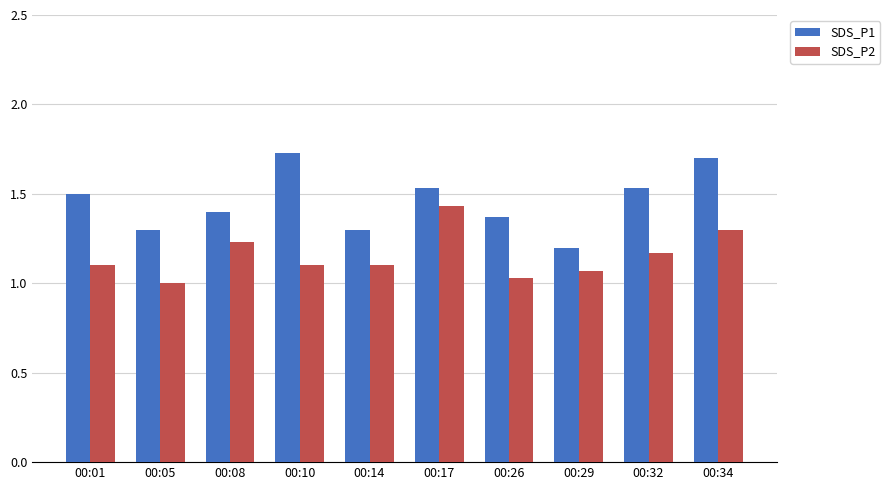

How many bars are there in each group?

2